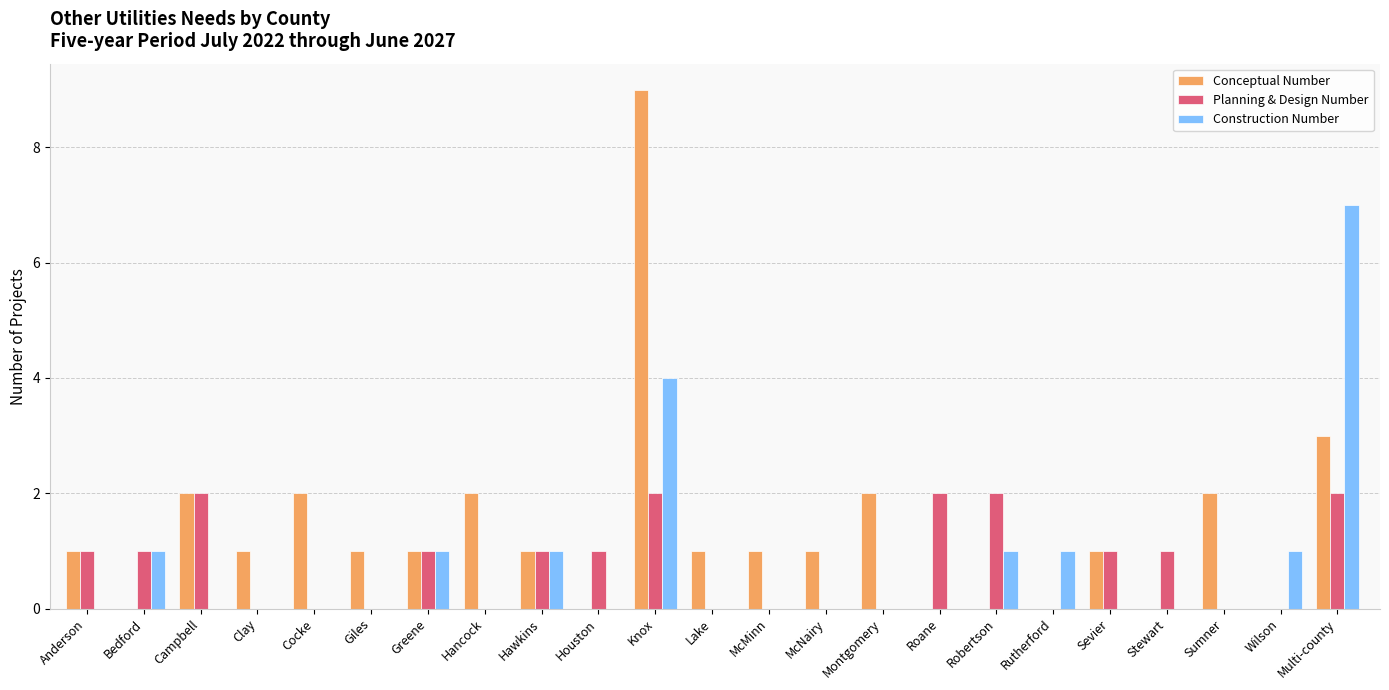

How many distinct data groups are displayed?

3